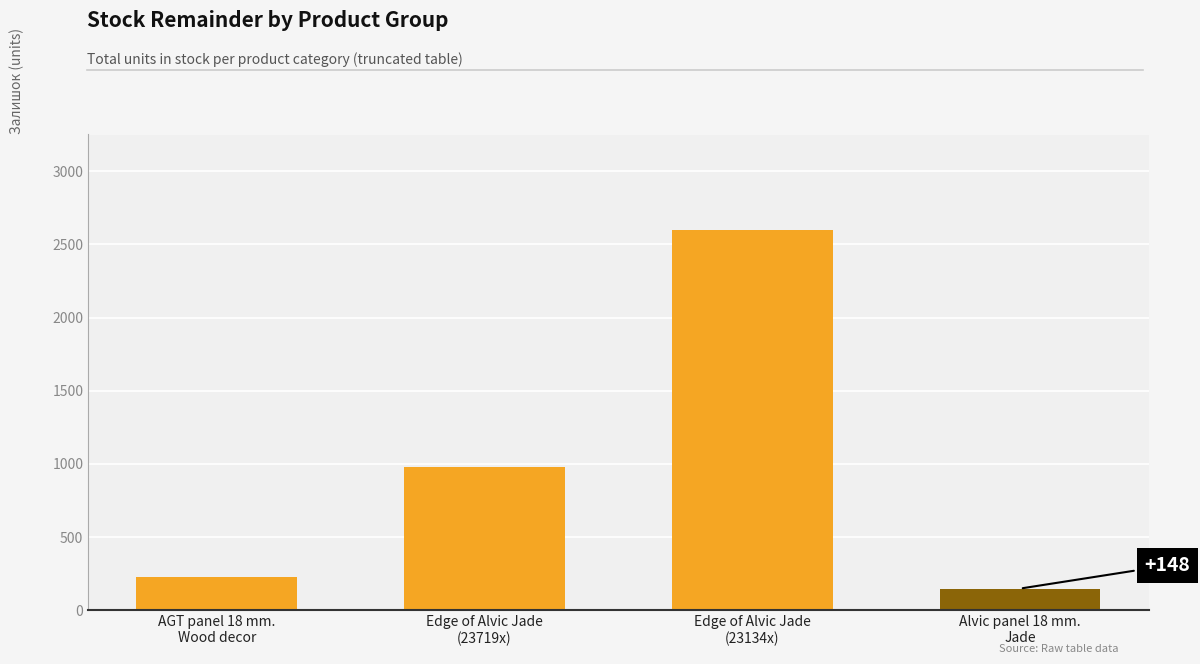

Does the chart contain stacked bars?

No